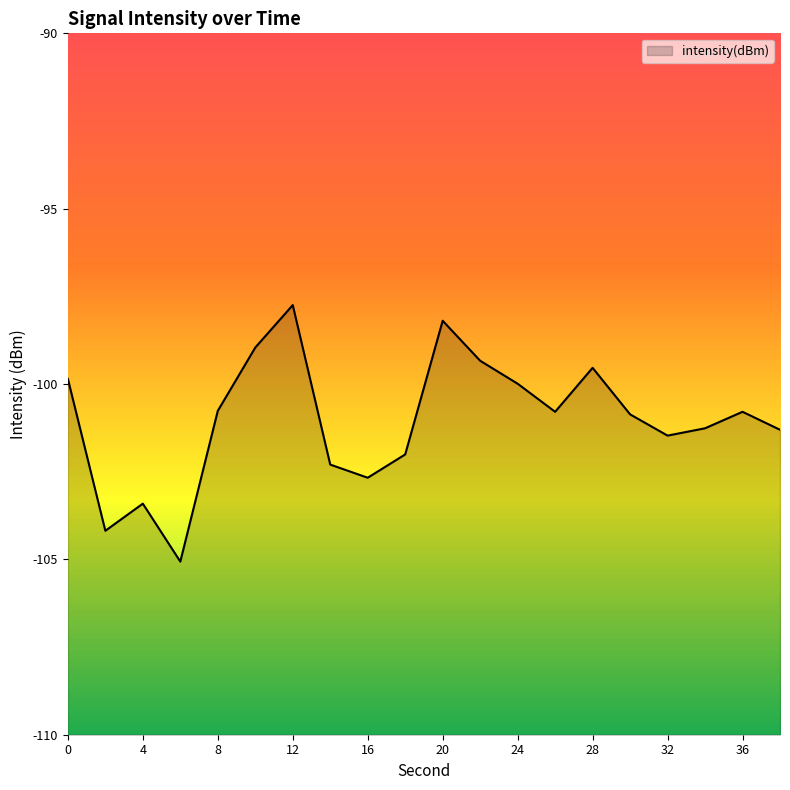

List the labels in order of value, smallest first.

6, 2, 4, 16, 14, 18, 32, 38, 34, 30, 36, 26, 8, 24, 0, 28, 22, 10, 20, 12